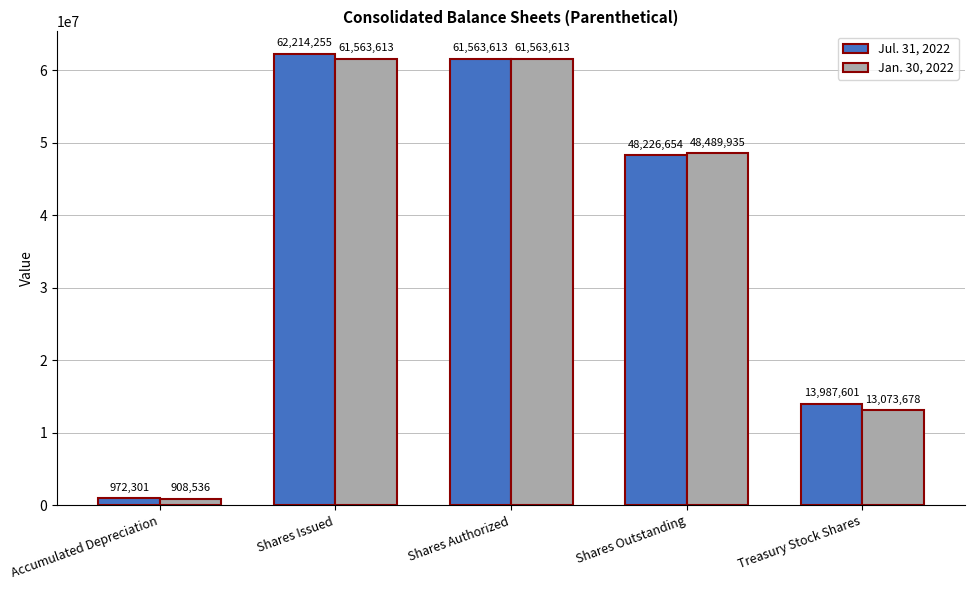

At how many categories does at least one series exceed 30275831?

3